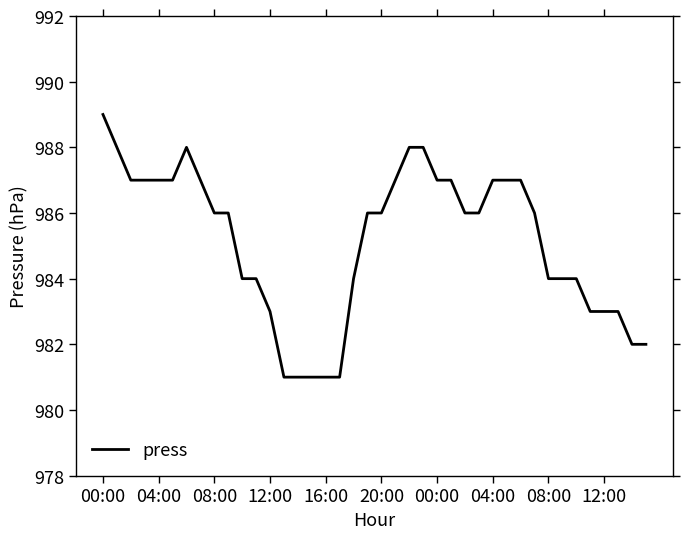

What is the minimum value shown in the chart?

981